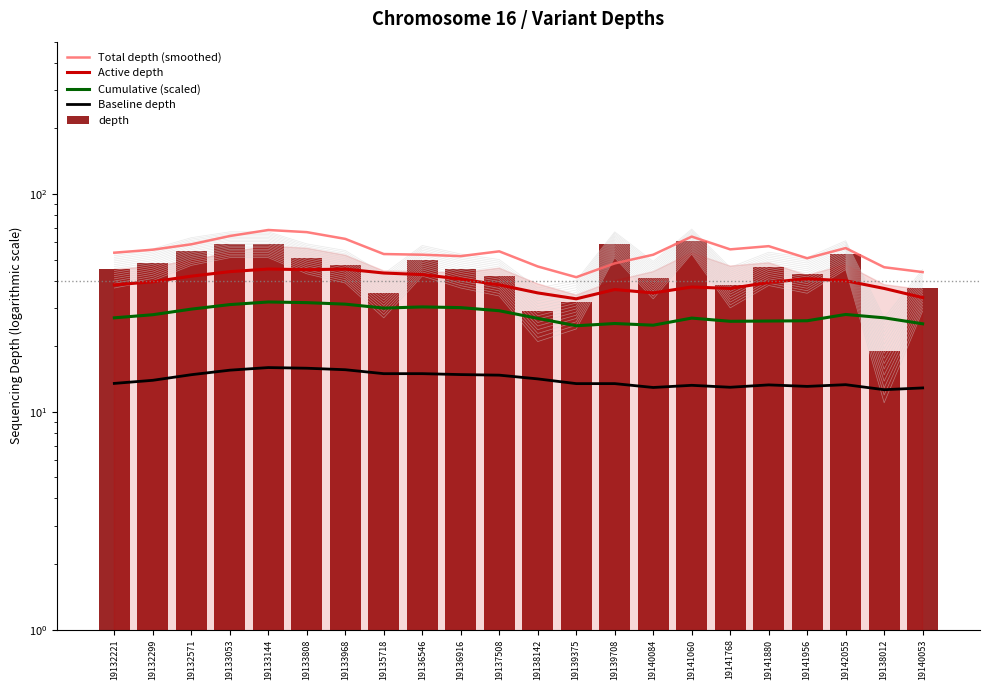

What position from the left is 19132299?

2